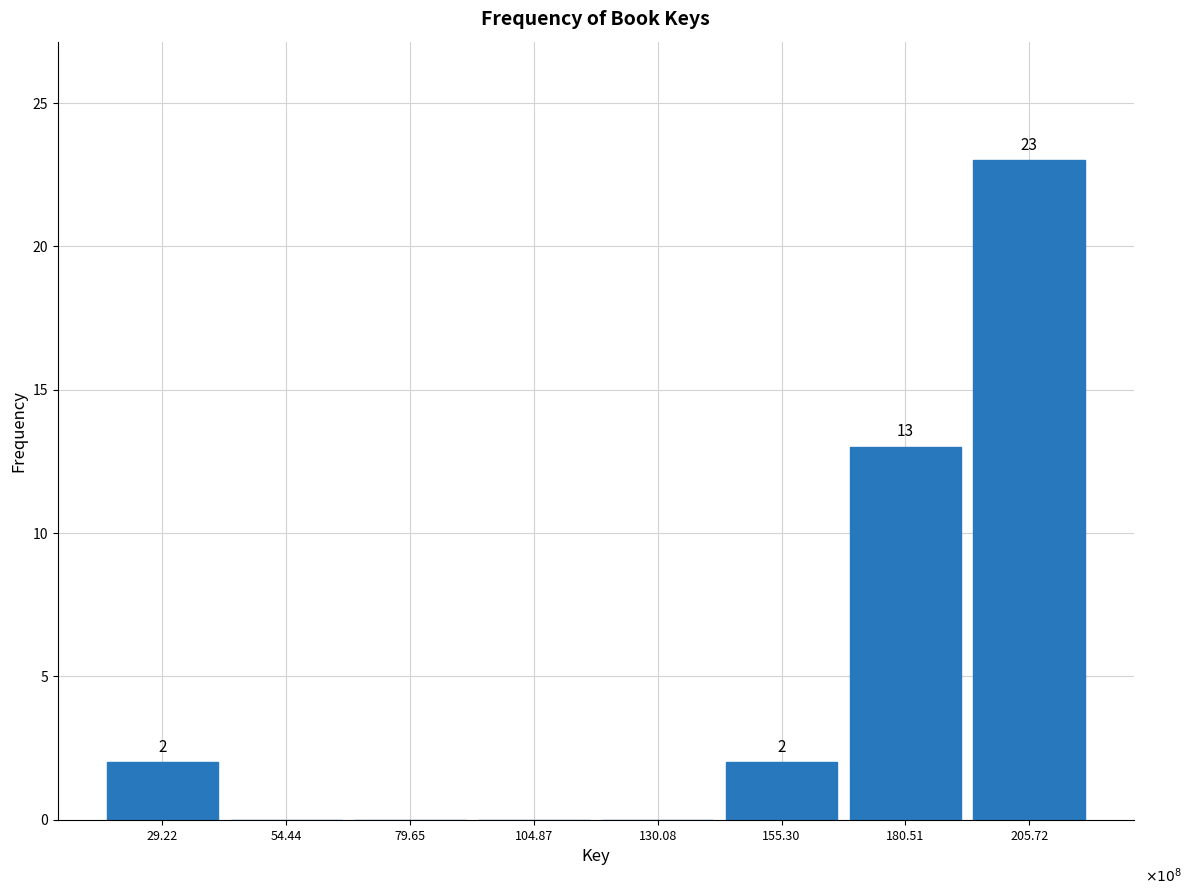

Reading left to right, extract all data points from this chart.

29.22=2	54.44=0	79.65=0	104.87=0	130.08=0	155.30=2	180.51=13	205.72=23